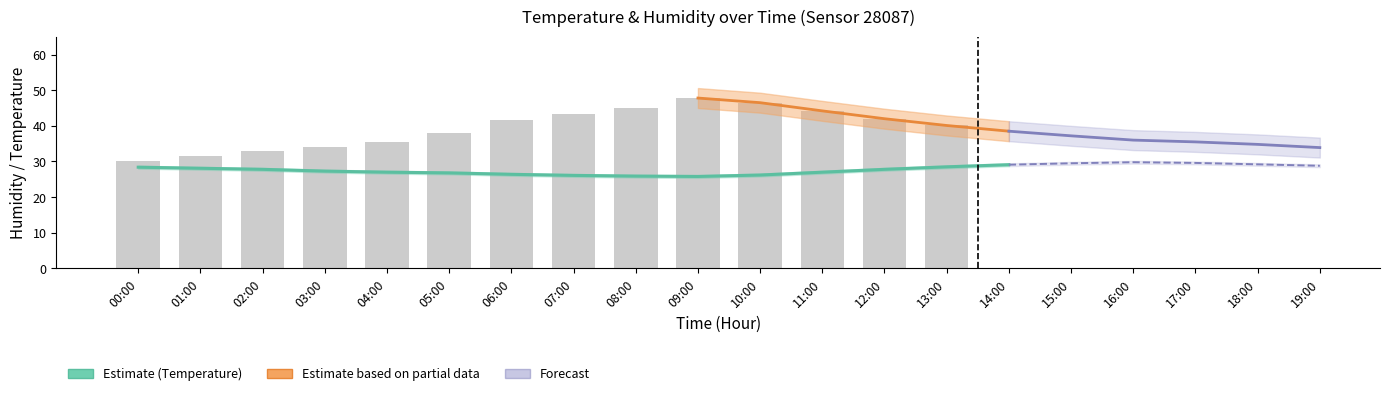

Between 07:00 and 09:00, which is larger?

07:00